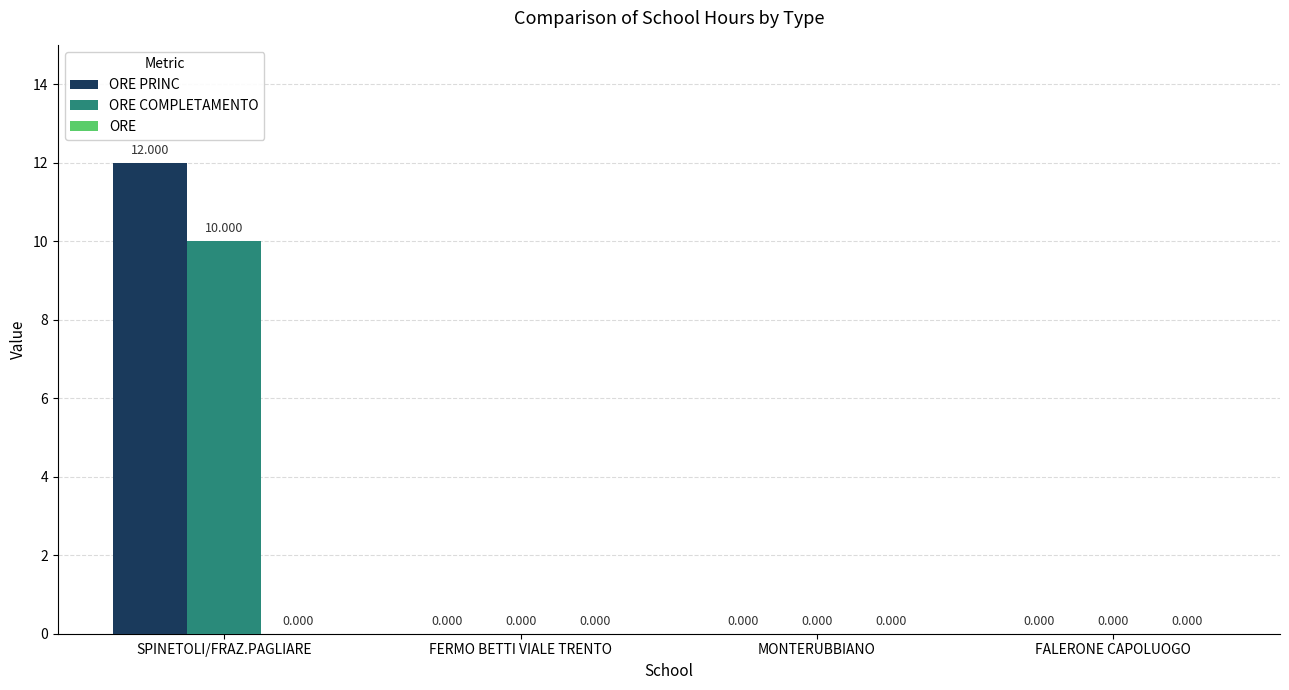

Which series has the largest total across all categories?

ORE PRINC